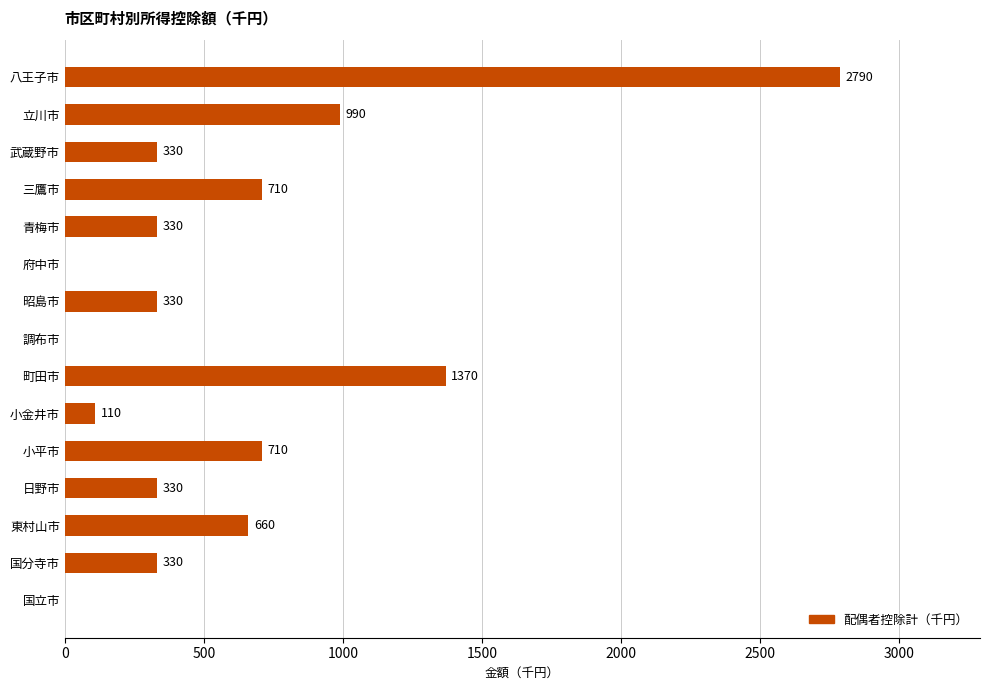

What value does the data have at 八王子市, to the nearest 100?

2800